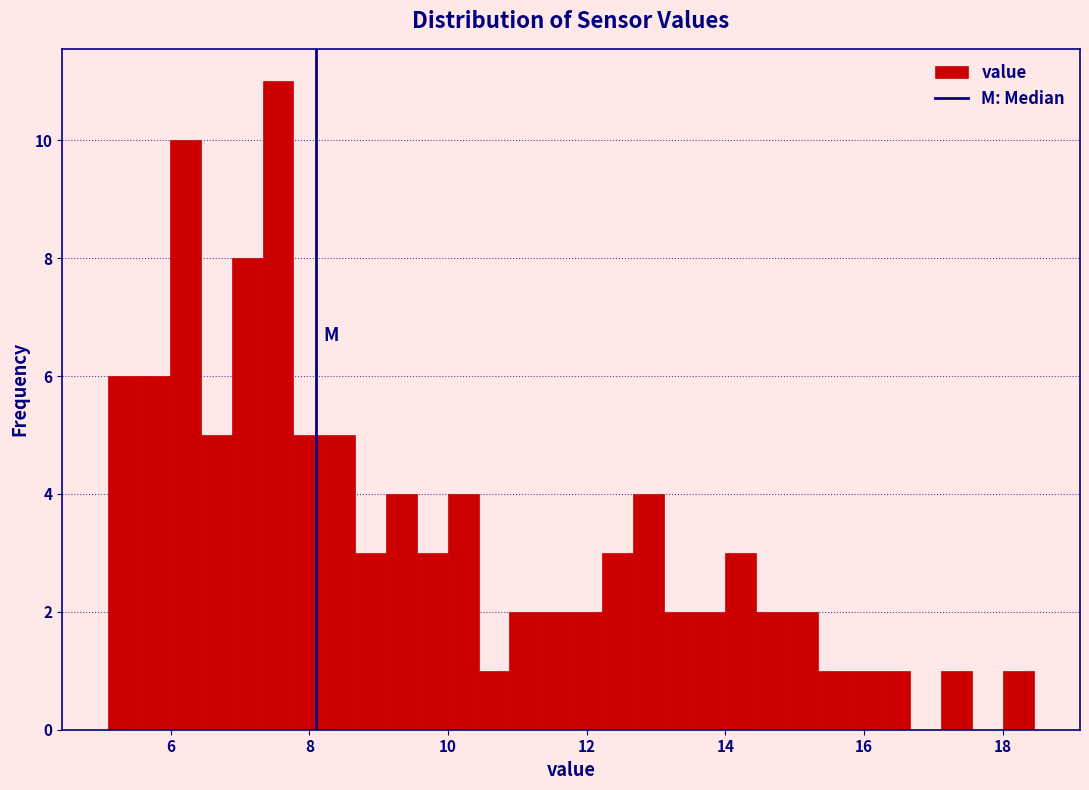

Around what value on the x-axis is the tallest bar? Give the approximate position of its centre, as read against the axis.

7.6